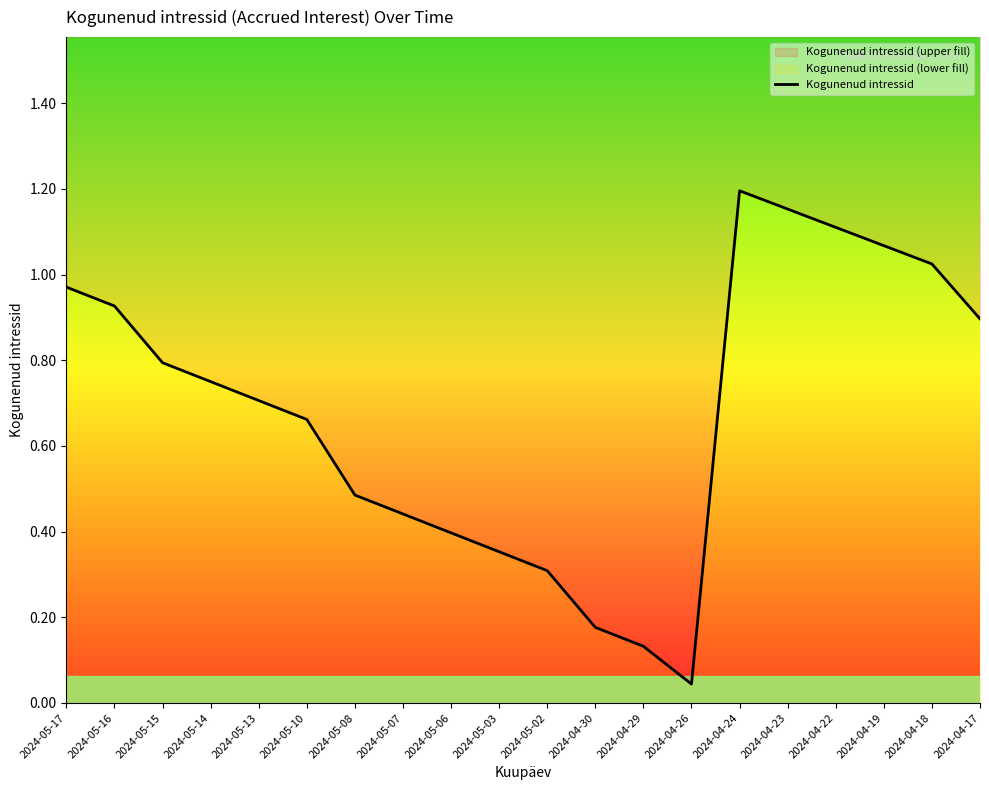

List the labels in order of value, smallest first.

2024-04-26, 2024-04-29, 2024-04-30, 2024-05-02, 2024-05-03, 2024-05-06, 2024-05-07, 2024-05-08, 2024-05-10, 2024-05-13, 2024-05-14, 2024-05-15, 2024-04-17, 2024-05-16, 2024-05-17, 2024-04-18, 2024-04-19, 2024-04-22, 2024-04-23, 2024-04-24